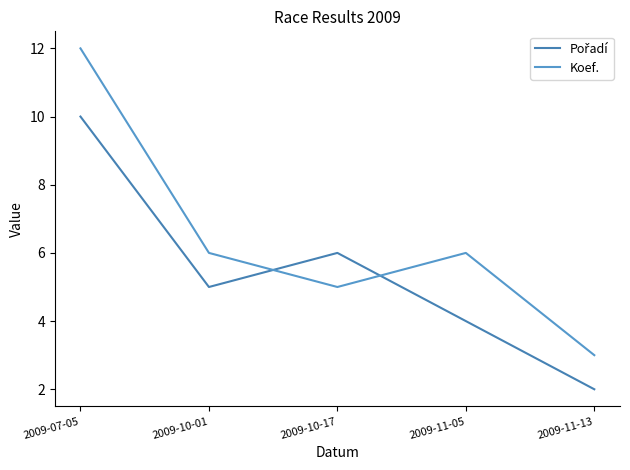

Does the chart display data point markers on the line(s)?

No